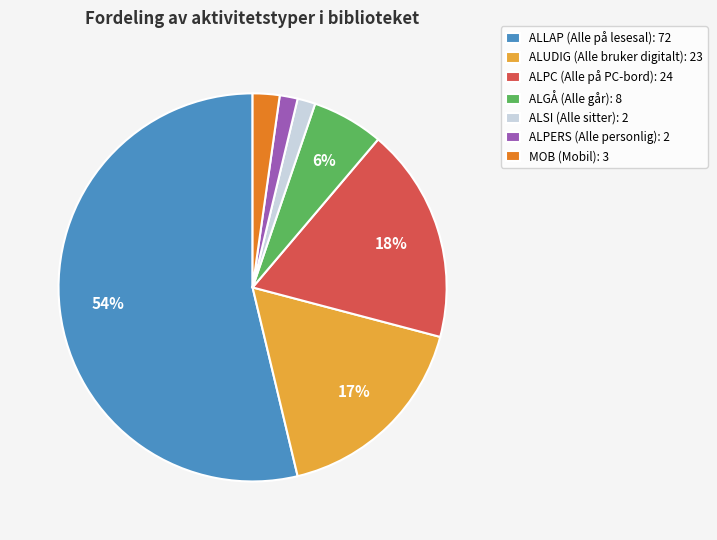

What is the largest slice in the pie chart?

ALLAP